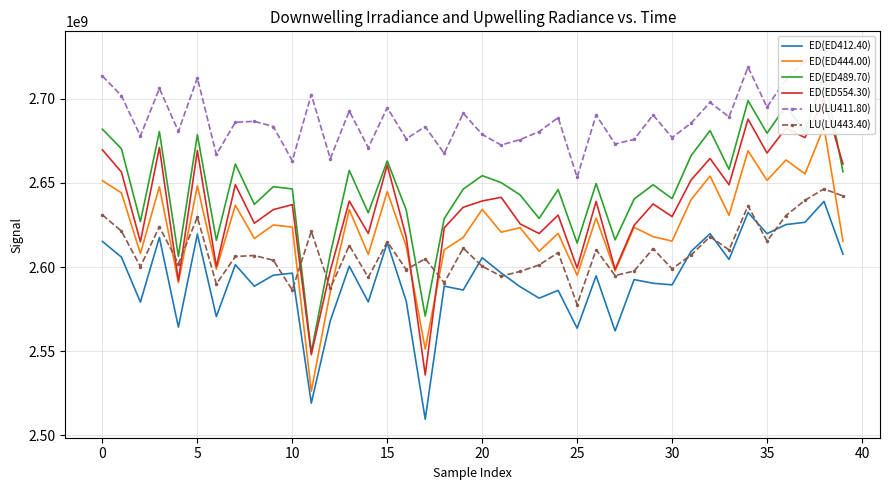

The LU(LU411.80) series shows 2673161106 at 27. True or false?

True